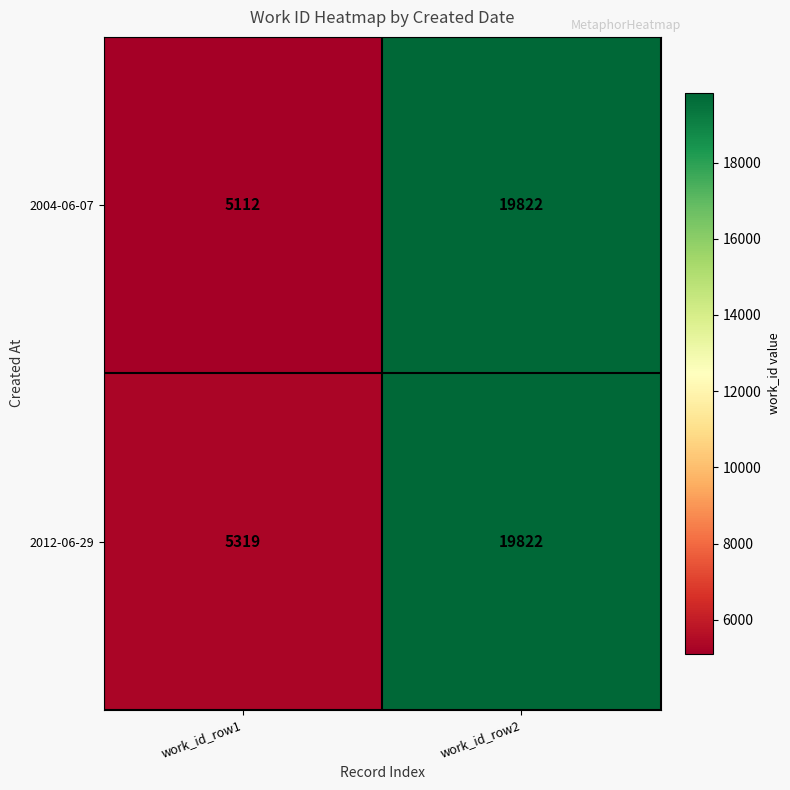

At which category is the sum across all series the highest?

work_id_row2